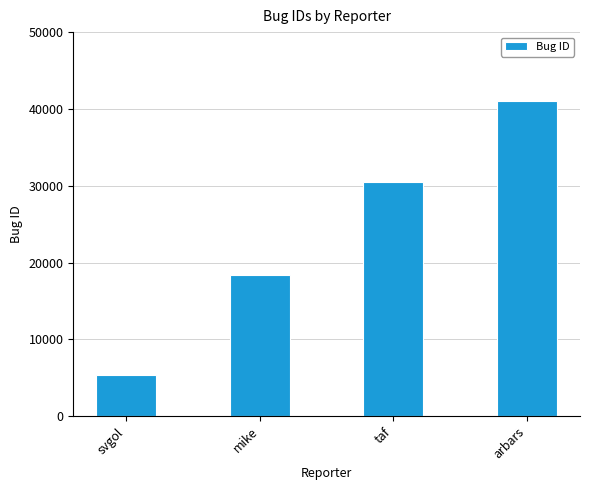

Reading right to left, transcribe all the data shown in this chart.

arbars=40971	taf=30508	mike=18414	svgol=5402